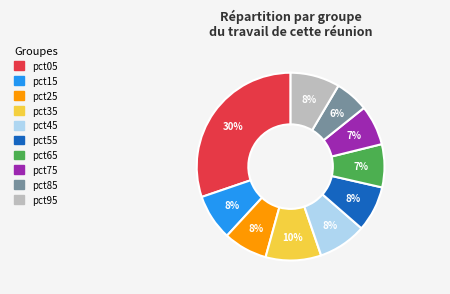

To the nearest percent, what is the difference between the largest and smallest slice percentages?

24%